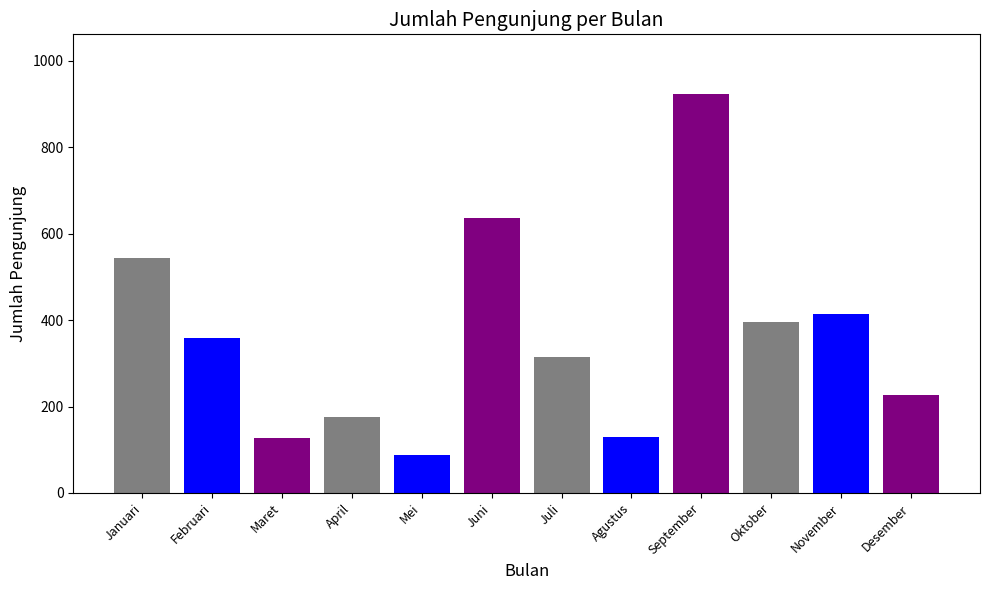

What is the sum of all values?

4330